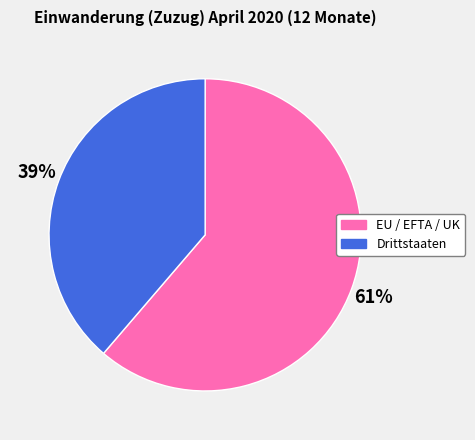

To the nearest percent, what is the average slice percentage?

50%